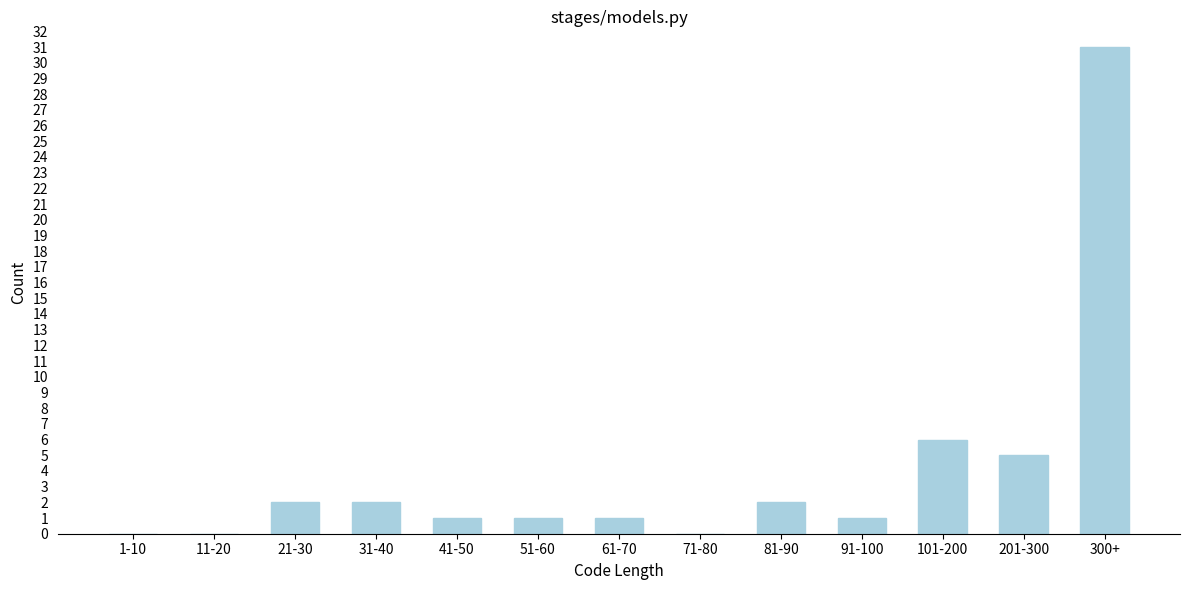

Reading left to right, transcribe all the data shown in this chart.

1-10=0	11-20=0	21-30=2	31-40=2	41-50=1	51-60=1	61-70=1	71-80=0	81-90=2	91-100=1	101-200=6	201-300=5	300+=31